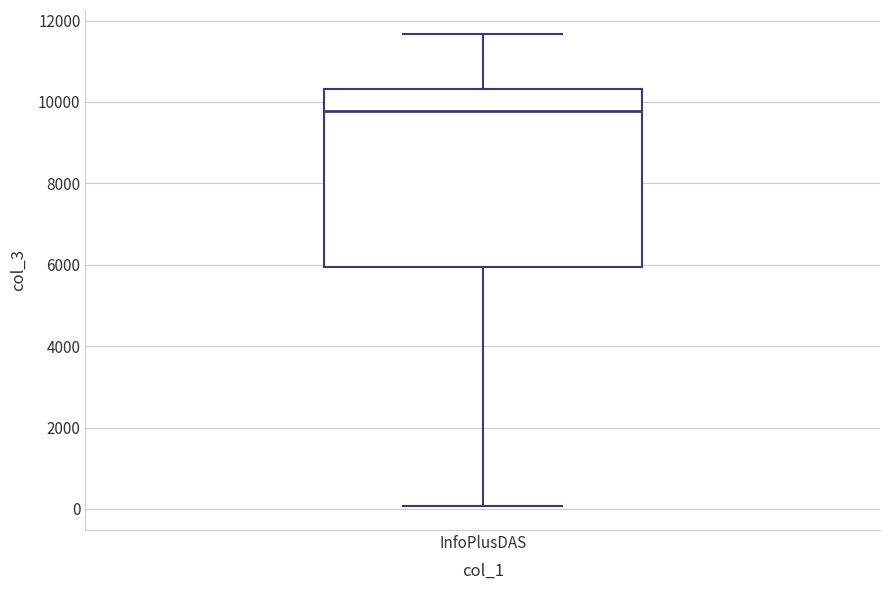

Read this box plot against the y-axis: the position of the median line, the range covered by the box, and the ends of both whiskers. The values are not printed on the chart, so give them approximately, as read against the axis.

median 9800, box 6000 to 10400, whiskers 0 to 11600